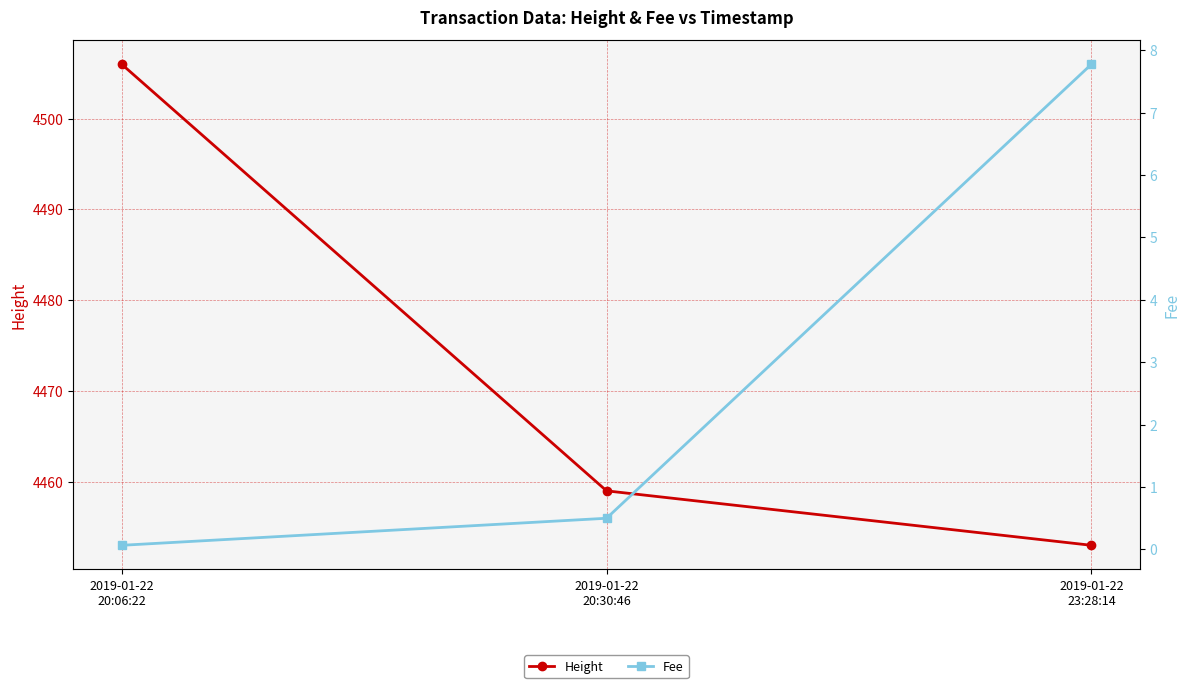

At 2019-01-22
20:30:46, list the series in order from largest to smallest.

Height, Fee